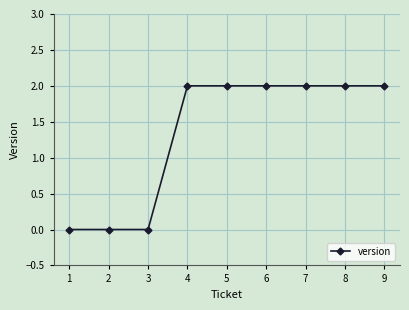

What is the maximum value shown in the chart?

2